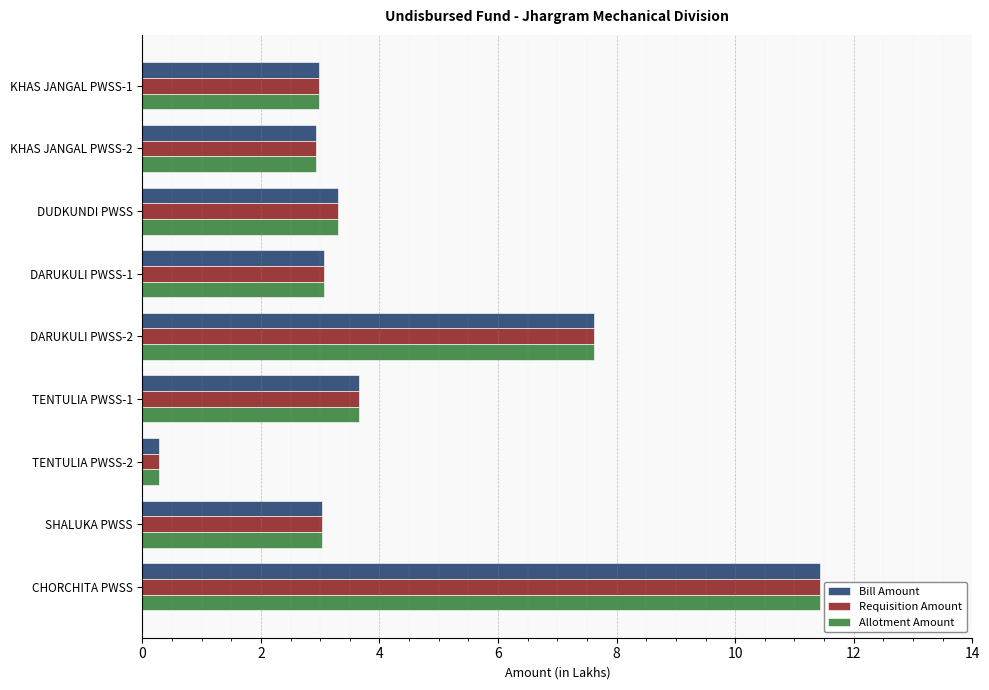

How many categories are shown in the chart?

9